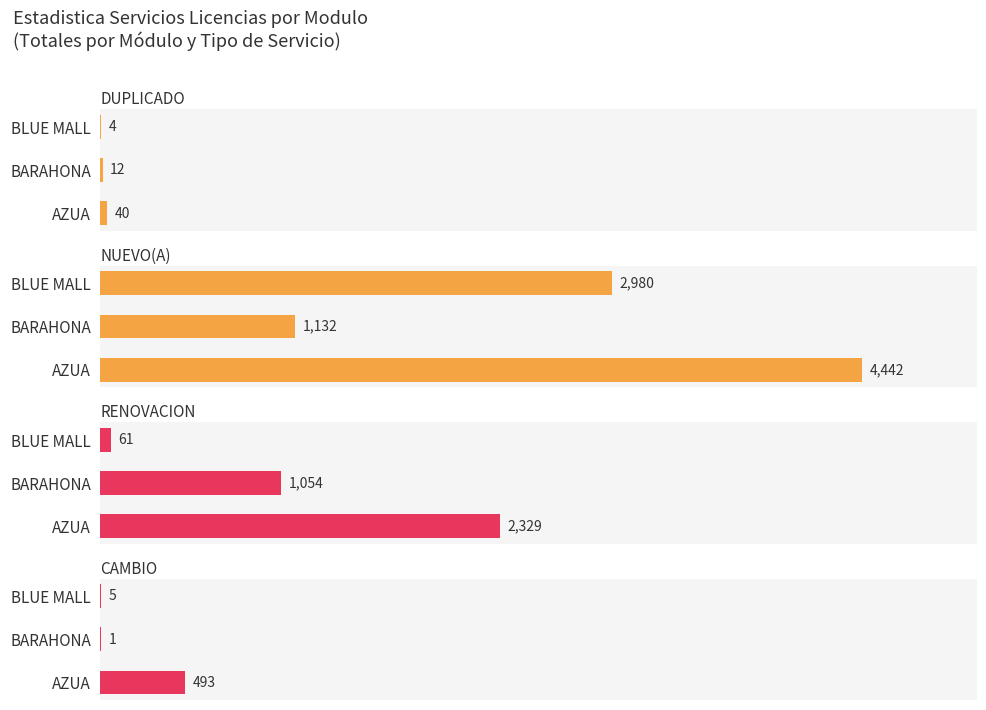

What is the sum of all DUPLICADO values?

56